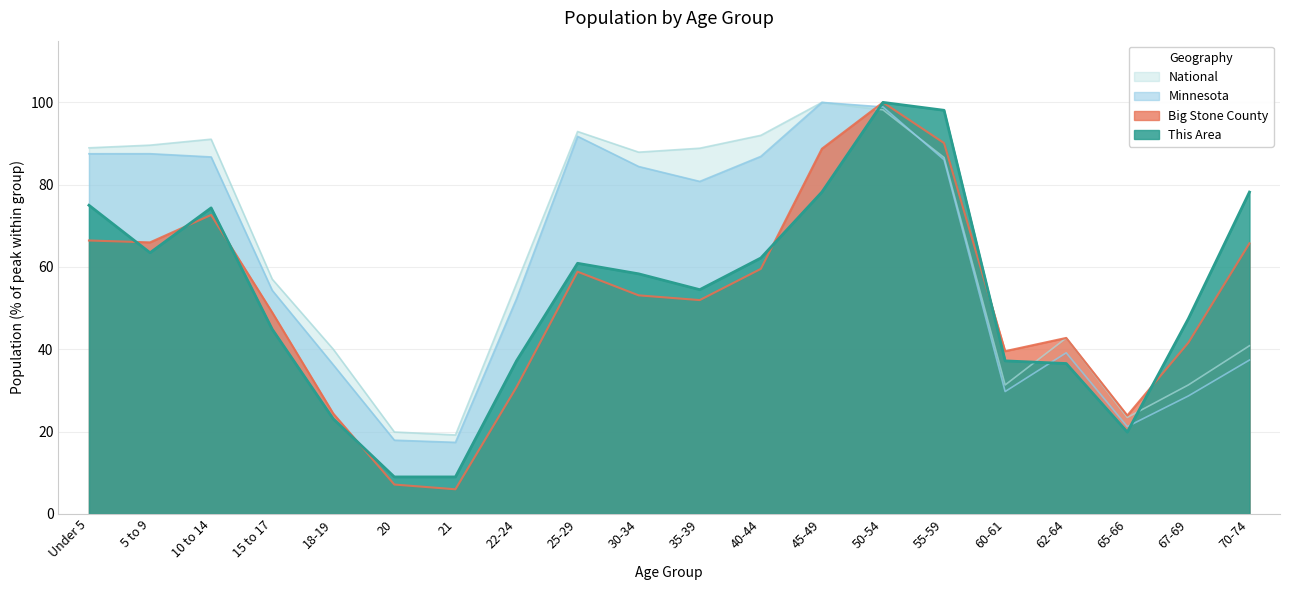

What is the sum of the This Area values at 15 to 17 and 18-19?

67.9